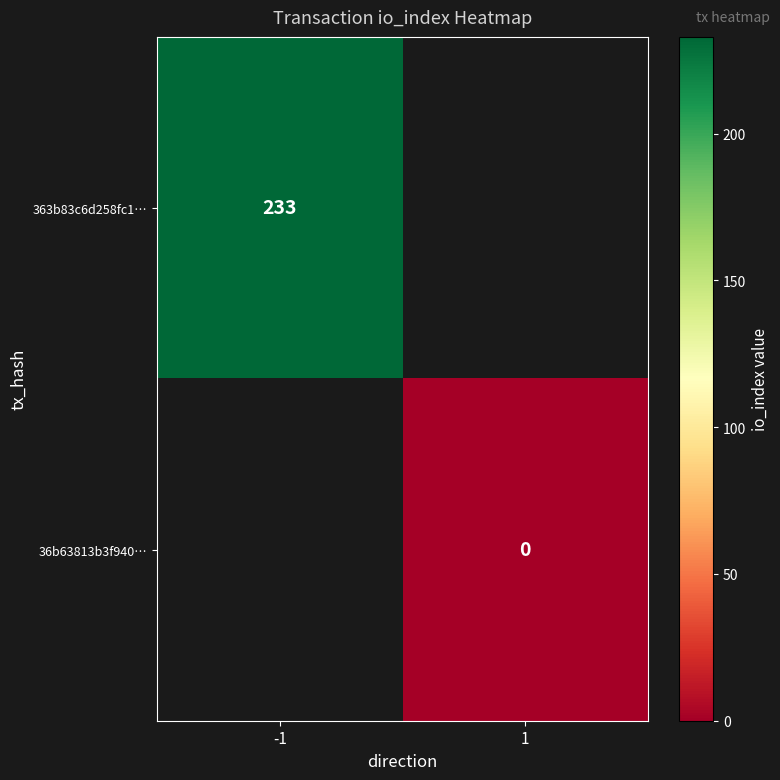

Which category has the lowest value in the 363b83c6d258fc1… series?

-1